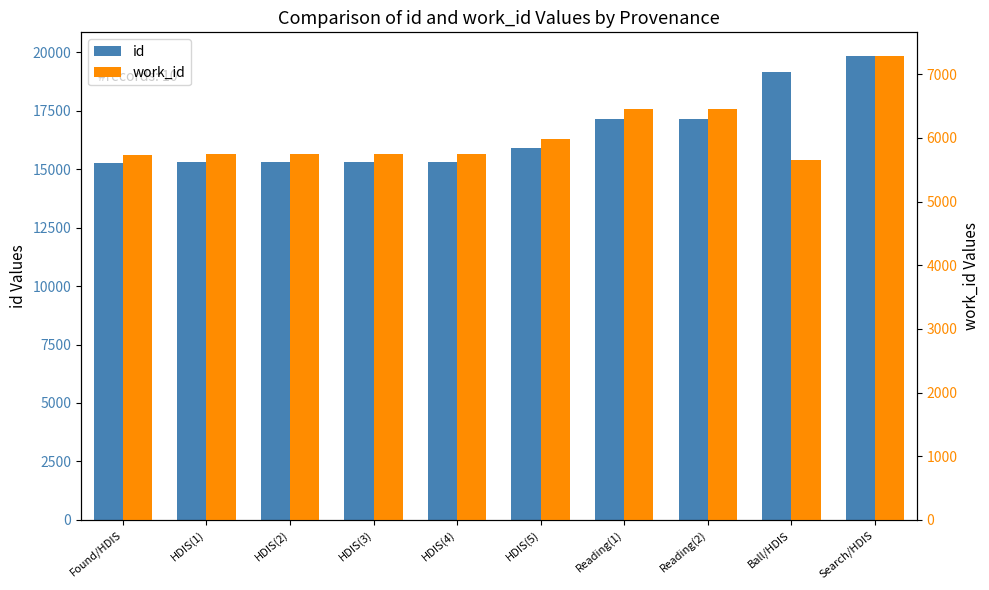

How many data points in id are above 15890?

4